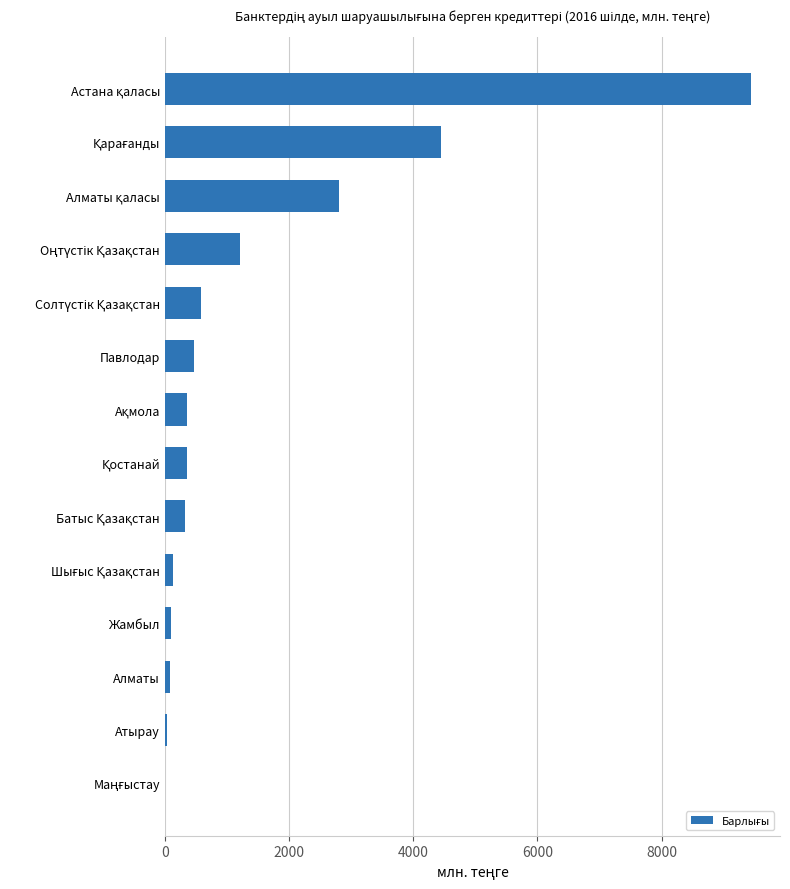

What is the maximum value shown in the chart?

9435.7